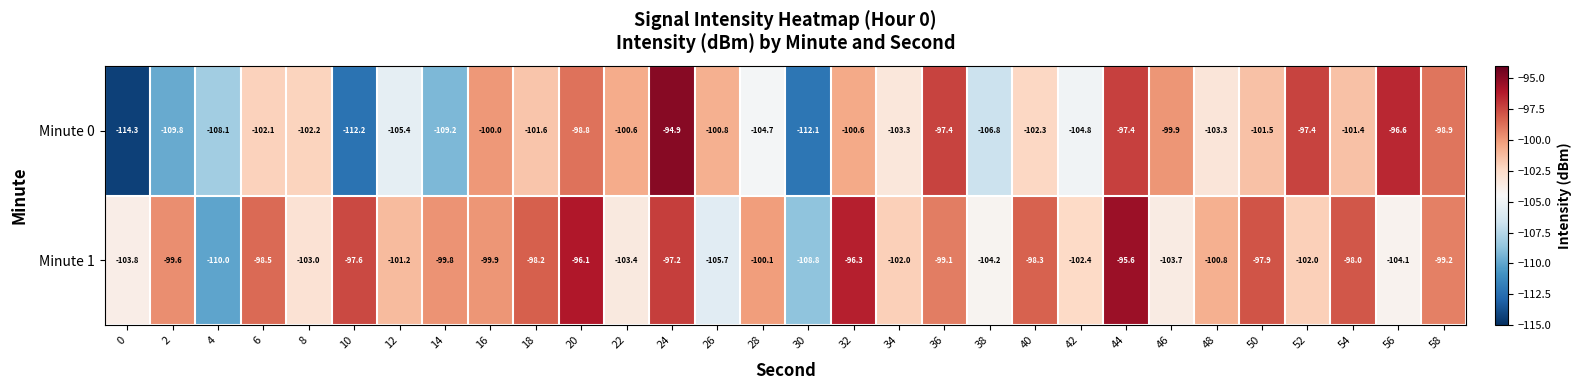

Which series has the largest total across all categories?

Minute 1